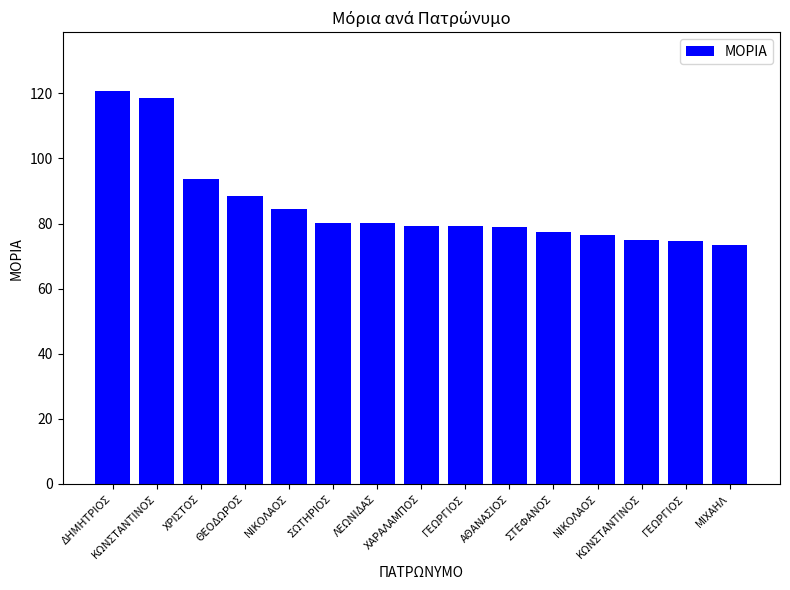

What is the change in value from ΚΩΝΣΤΑΝΤΙΝΟΣ to ΓΕΩΡΓΙΟΣ?

-0.1